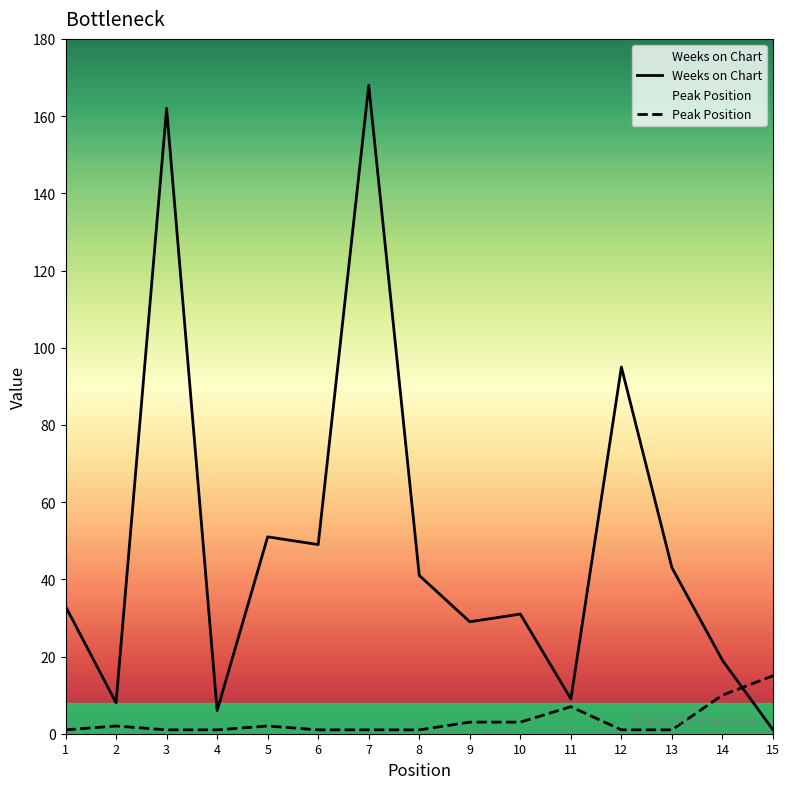

What is the smallest value displayed?

1